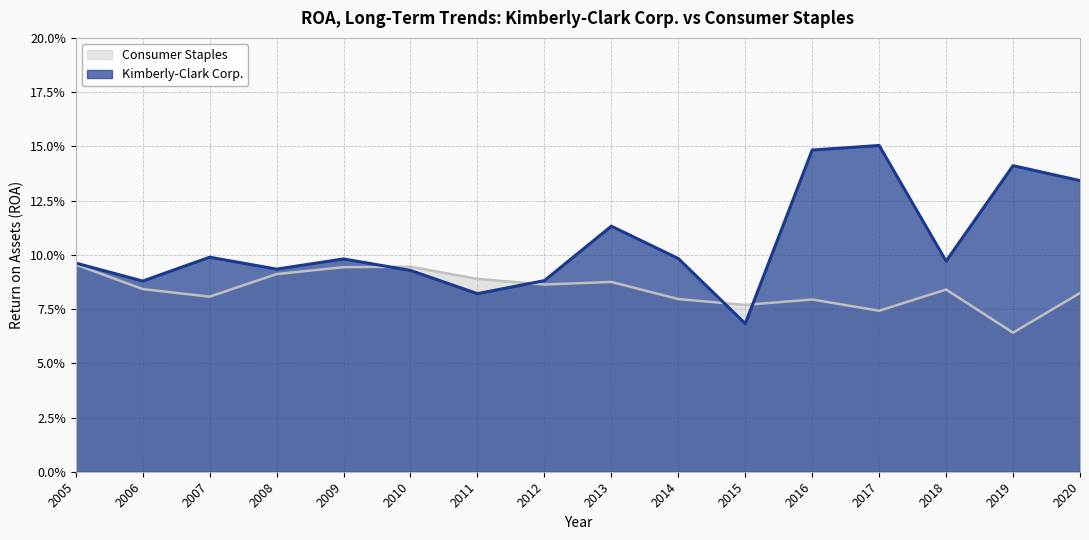

At how many categories does at least one series exceed 0?

16